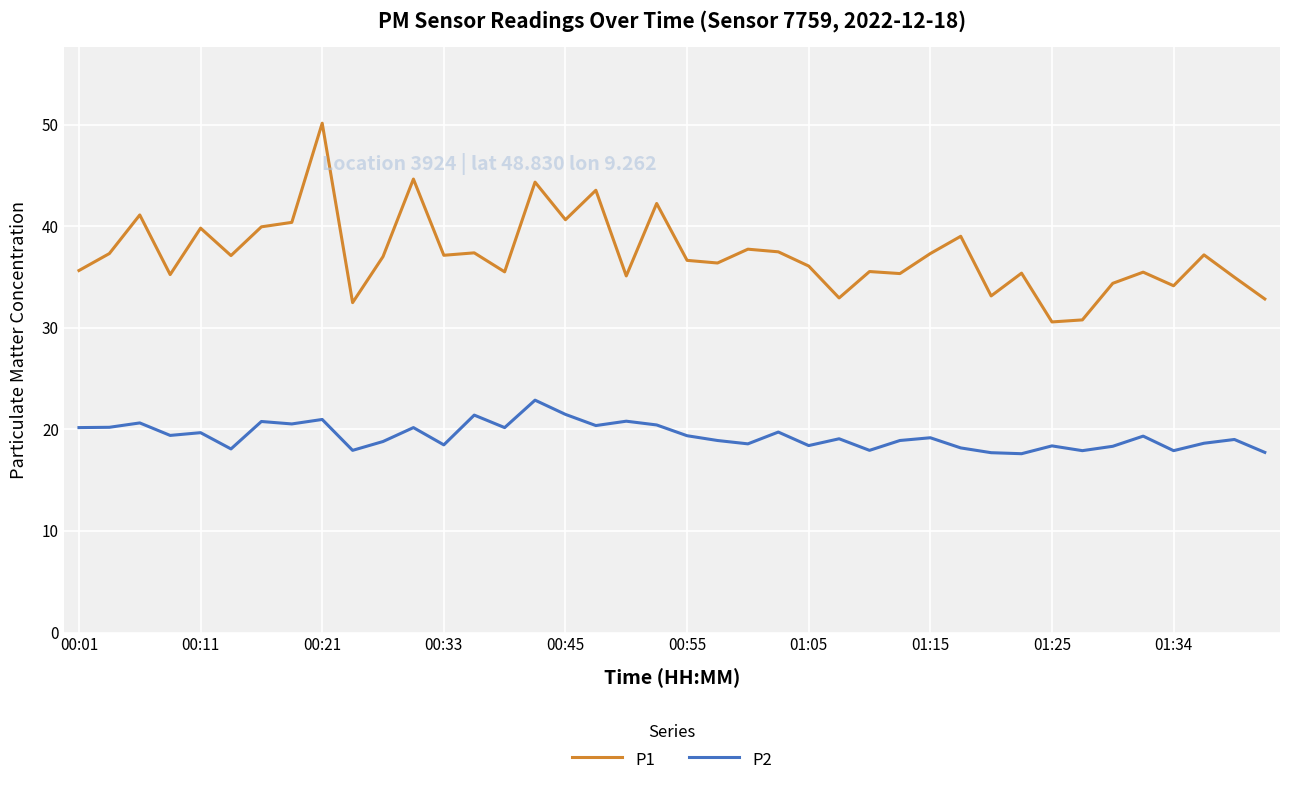

True or false: P1 and P2 intersect in this chart.

False